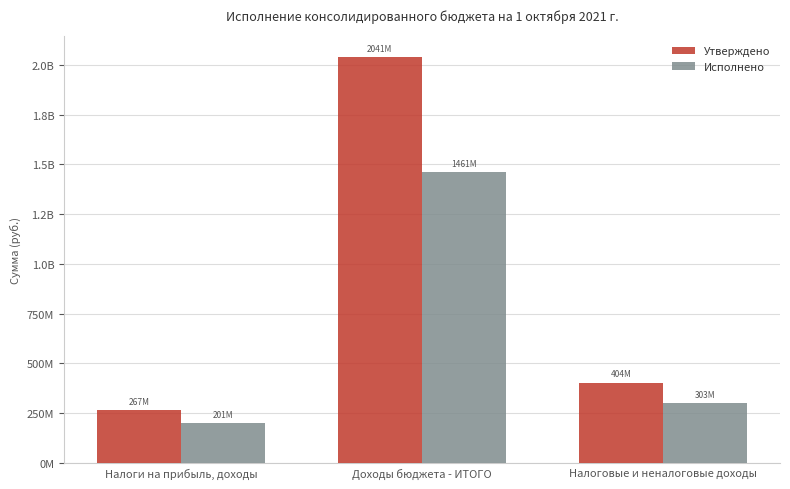

What are all the series names shown in the legend?

Утверждено, Исполнено